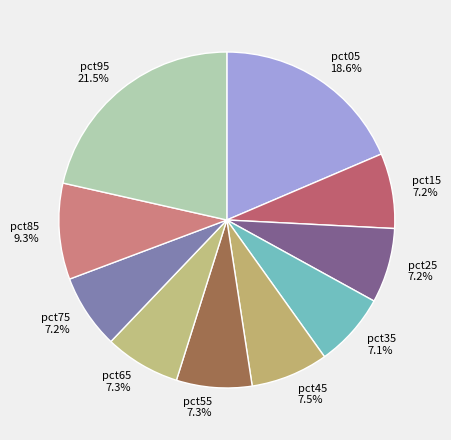

How many slices are in this pie chart?

10